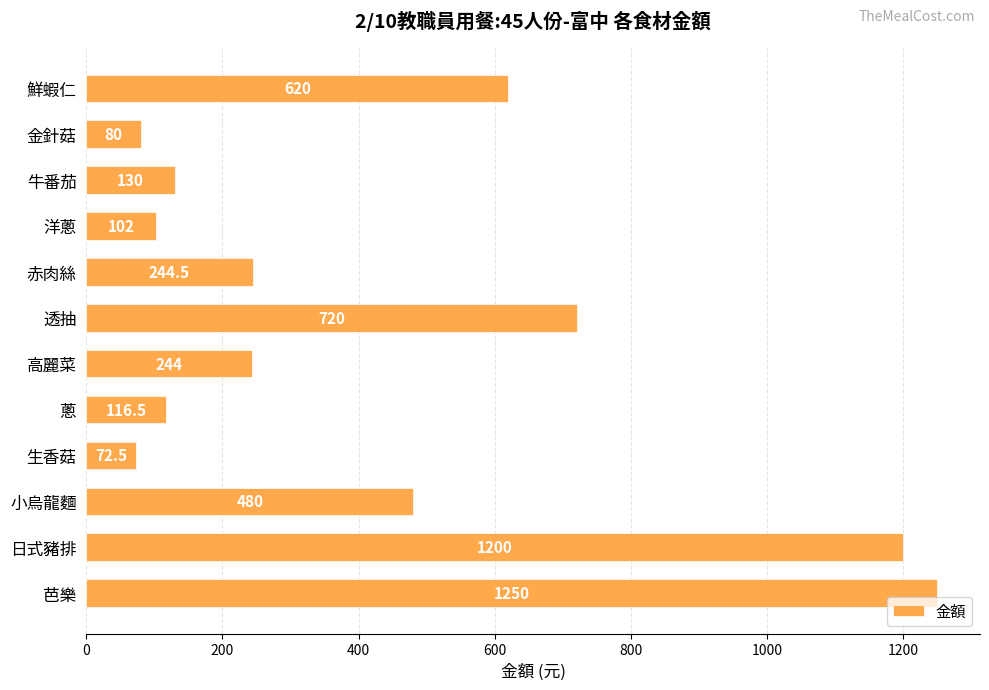

Reading top to bottom, transcribe all the data shown in this chart.

620.0	80.0	130.0	102.0	244.5	720.0	244.0	116.5	72.5	480.0	1200.0	1250.0